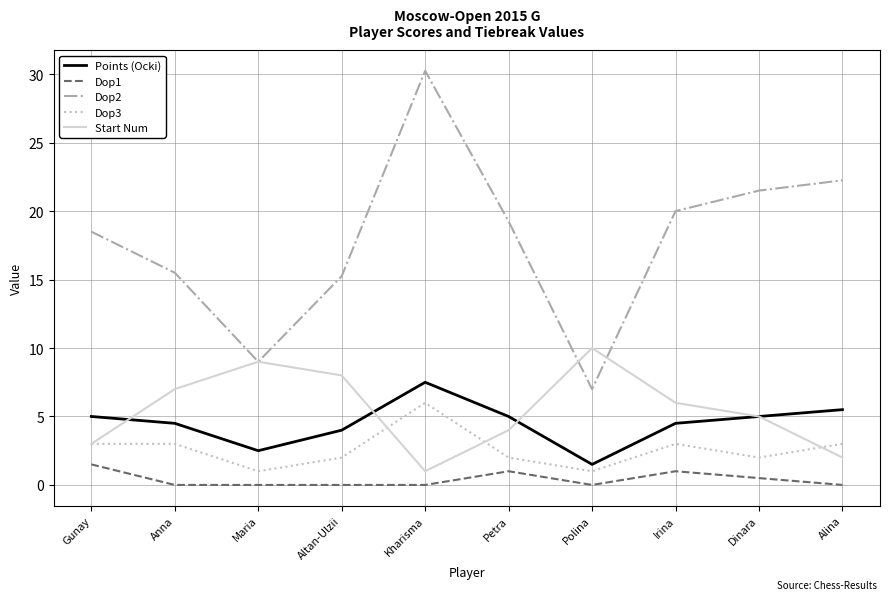

The Dop3 series shows 3.5 at Dinara. True or false?

False